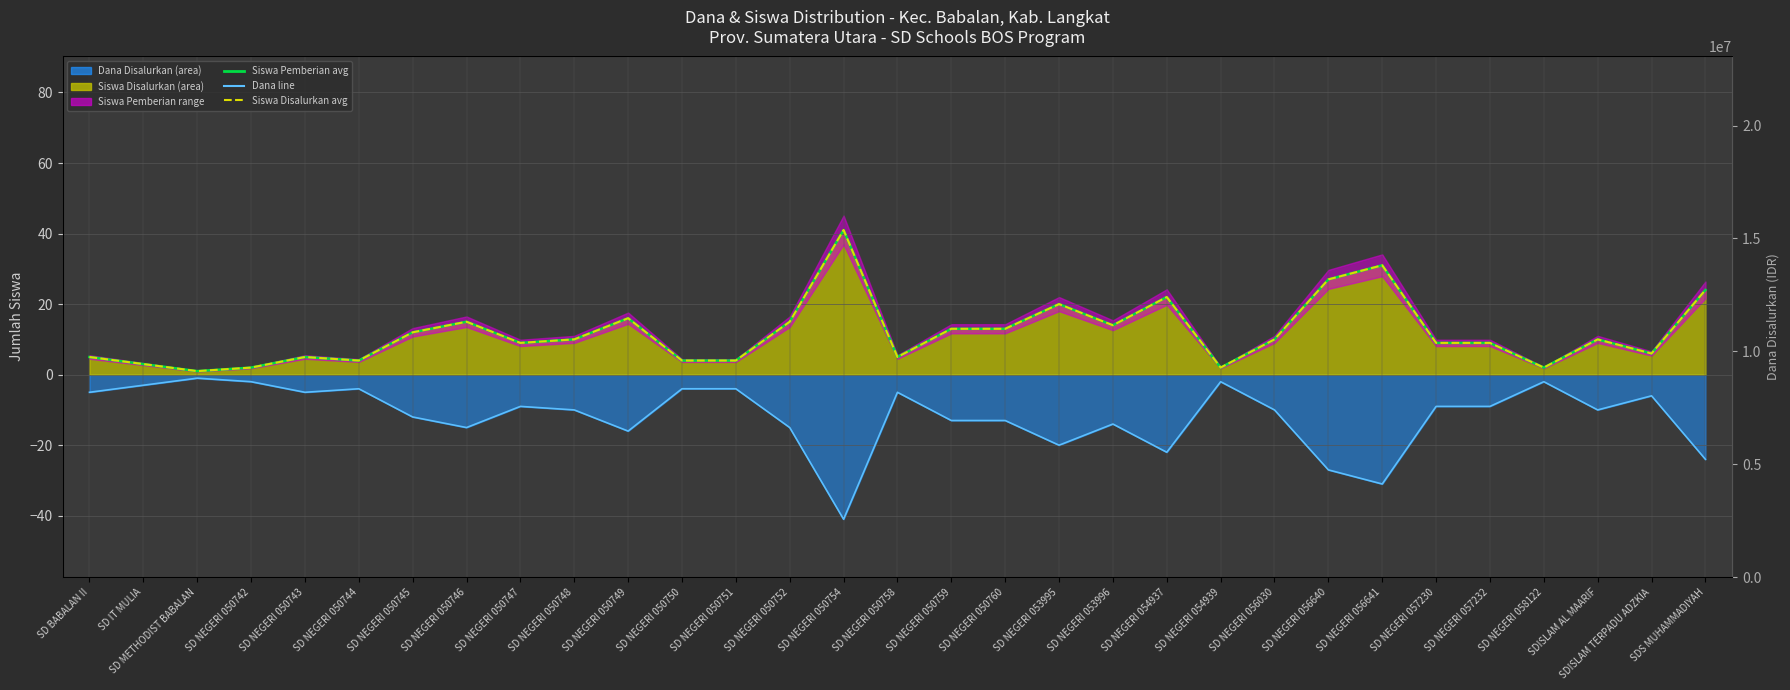

Where is Siswa Disalurkan avg nearest to the value 21?

SD NEGERI 053995